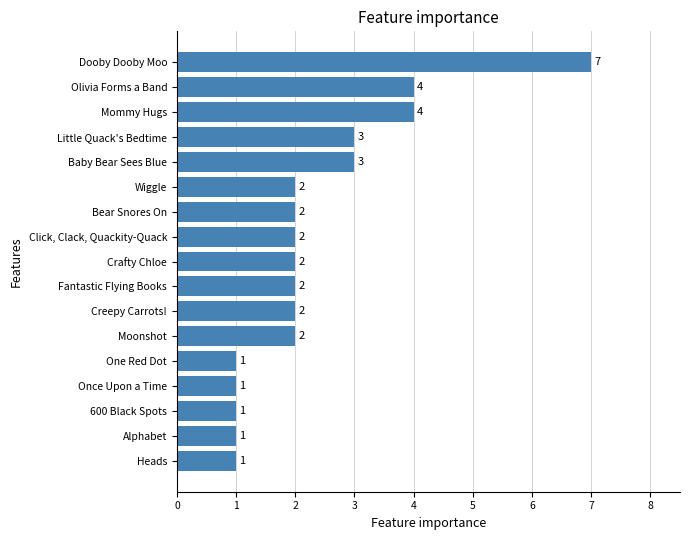

Read the value at Mommy Hugs.

4